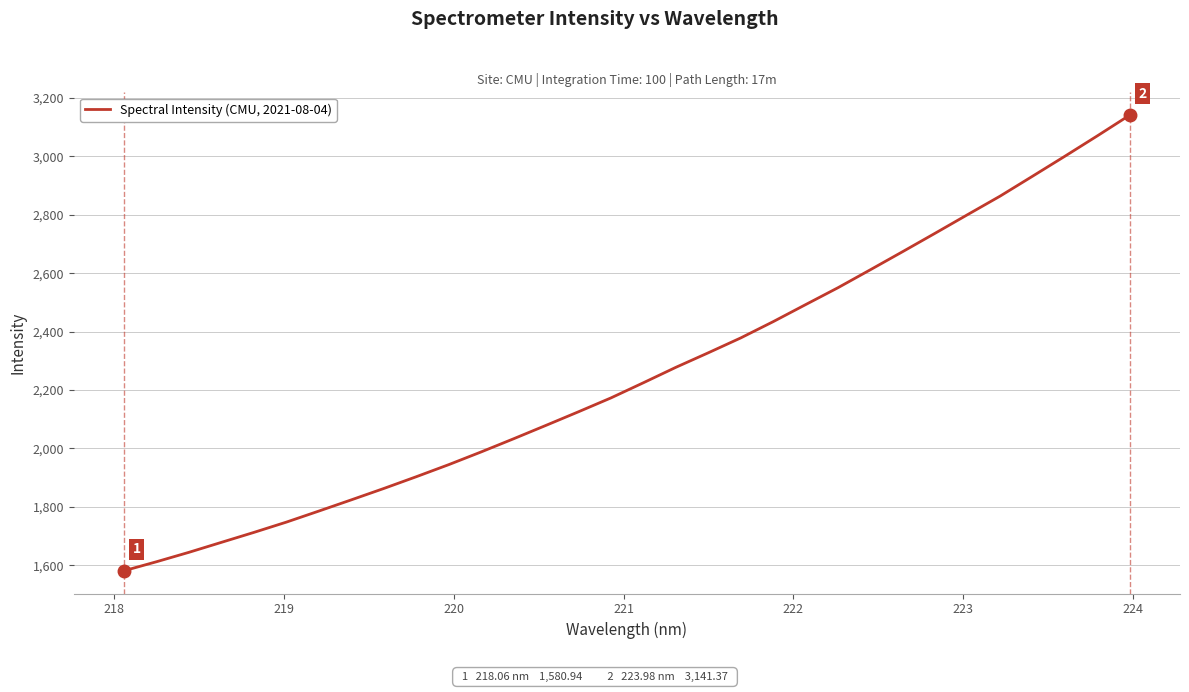

What is the maximum value shown in the chart?

3141.4